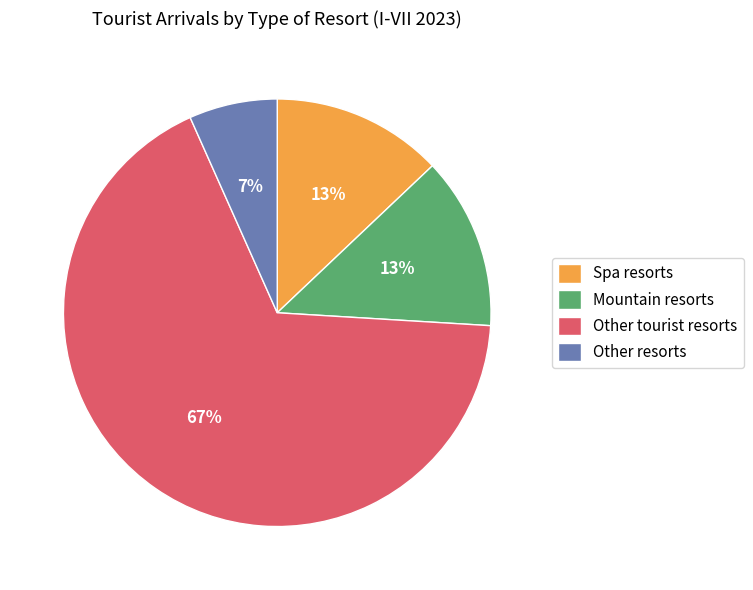

Combined, do Other resorts and Spa resorts account for over 50%?

No